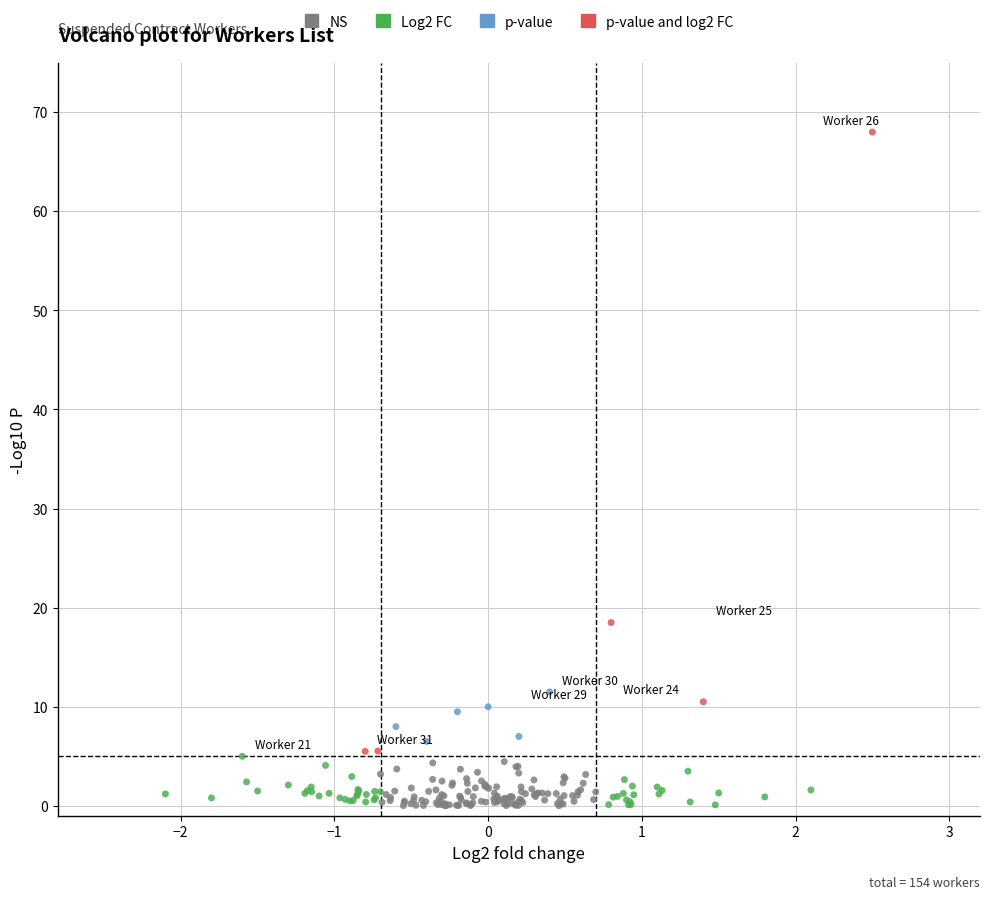

Which series reaches the maximum Y coordinate?

p-value and log2 FC